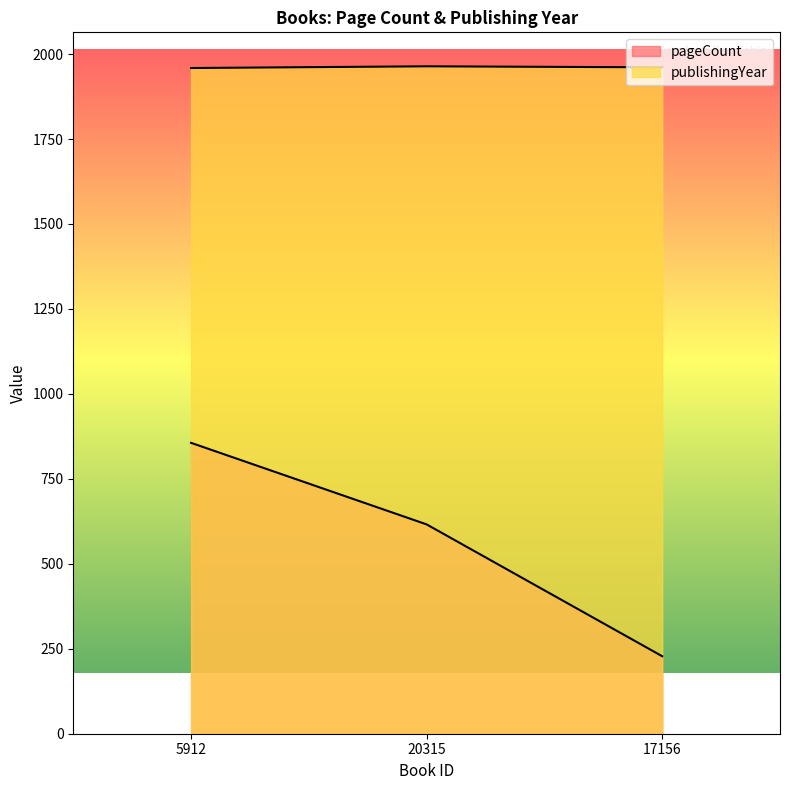

What is the label of the 1st point from the left?

5912